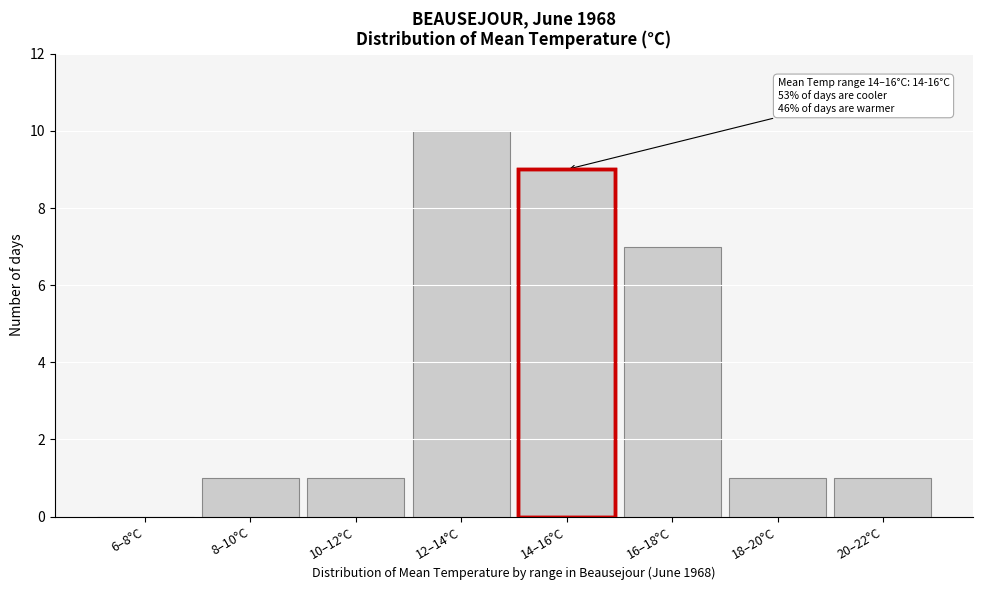

Reading right to left, list all the values displayed in this chart.

20–22°C=1	18–20°C=1	16–18°C=7	14–16°C=9	12–14°C=10	10–12°C=1	8–10°C=1	6–8°C=0